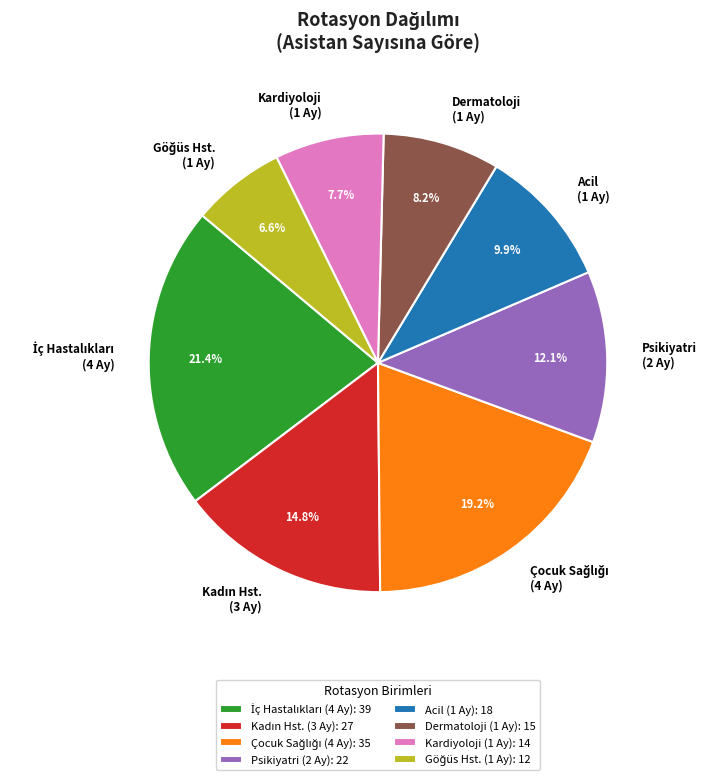

Count the number of slices in the pie.

8